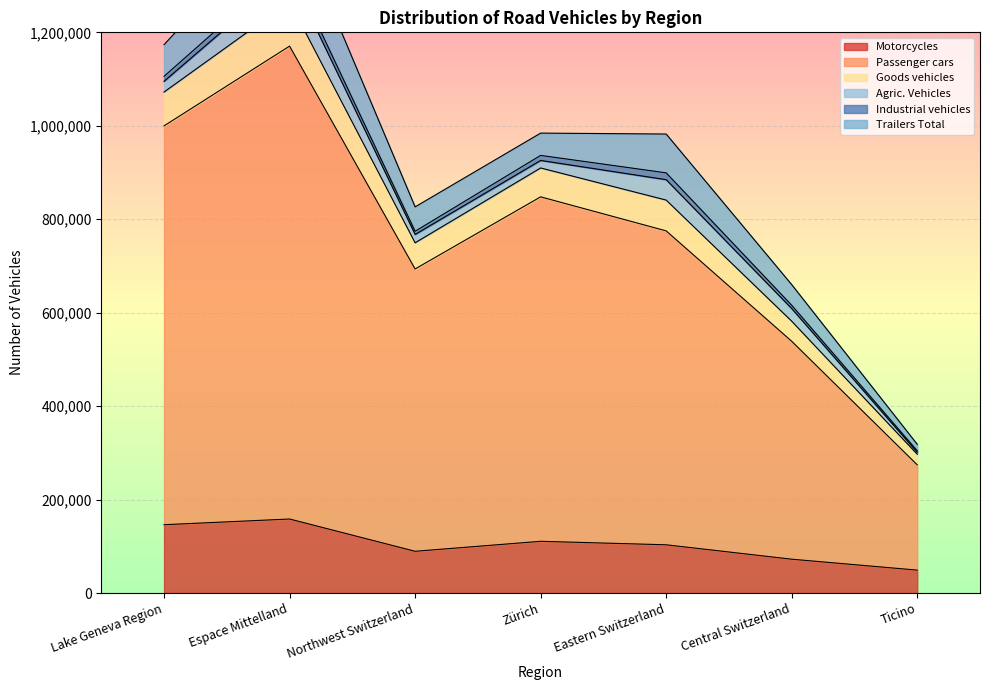

At which category does the chart reach its peak across all series?

Espace Mittelland